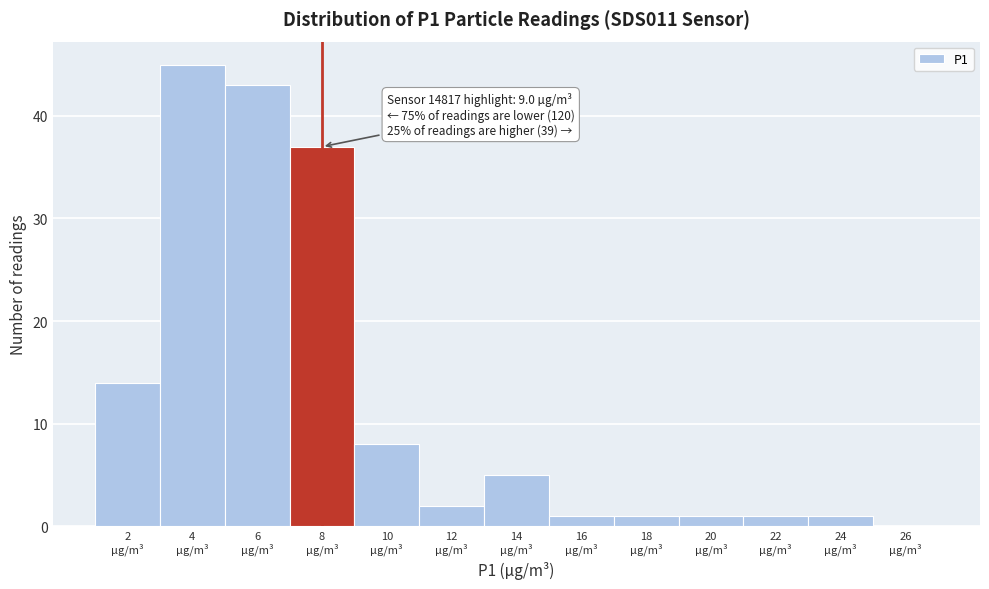

What is the sum of all values?

159